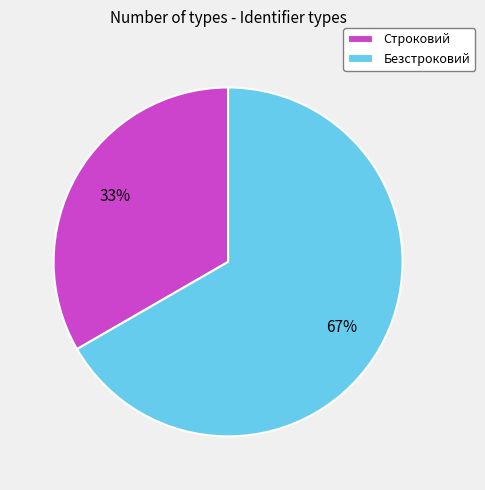

Combined, do Строковий and Безстроковий account for over 50%?

Yes